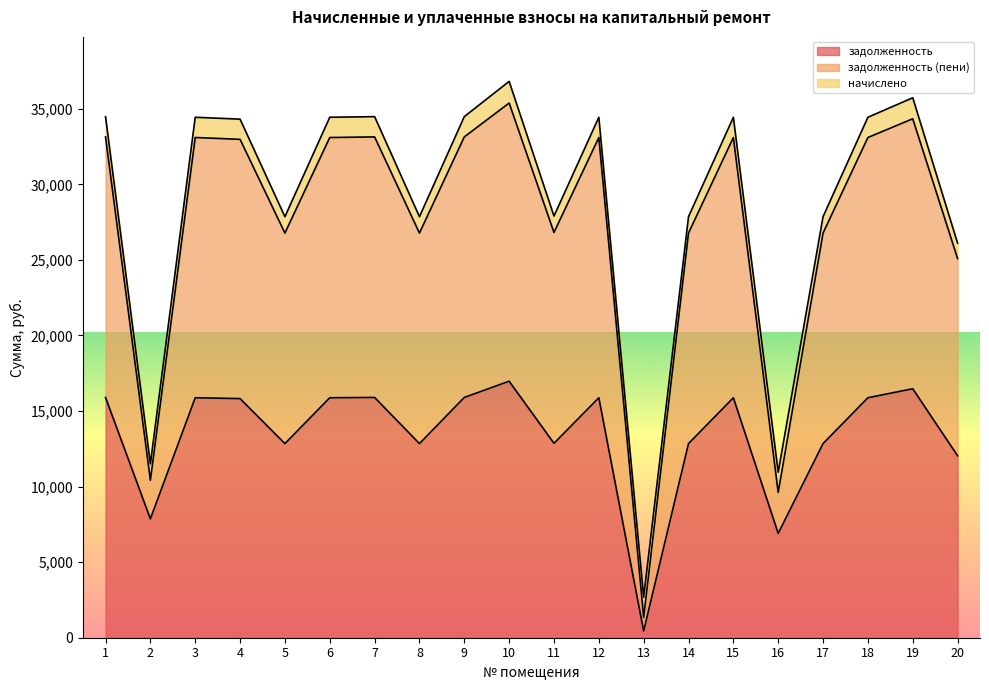

Which label corresponds to the smallest value in the chart?

13